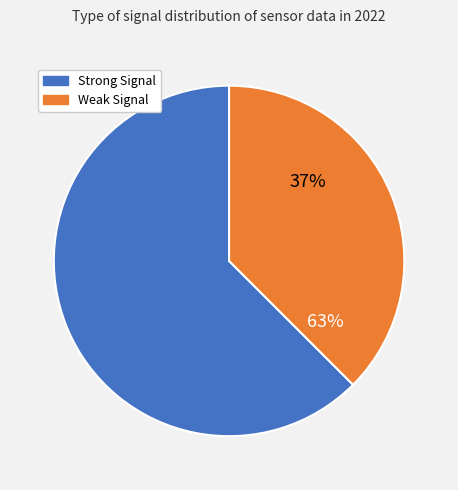

Is Signal -47 the majority of the pie?

No